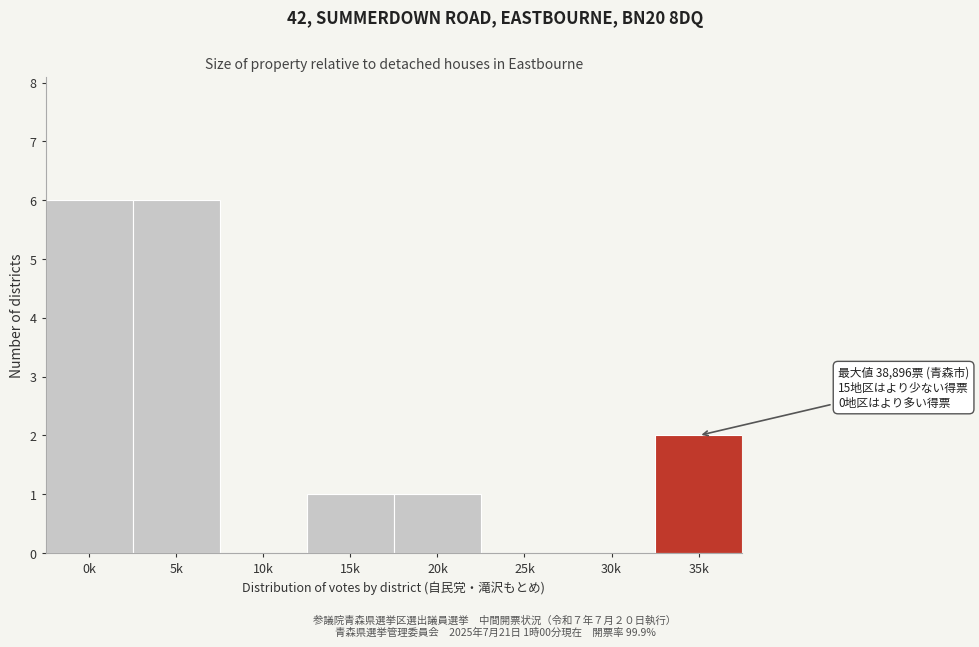

Reading left to right, what are all the values shown in this chart?

0k=6	5k=6	10k=0	15k=1	20k=1	25k=0	30k=0	35k=2